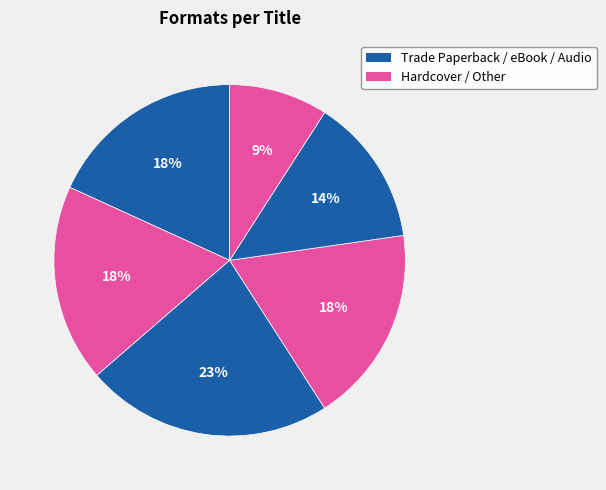

Count the number of slices in the pie.

6